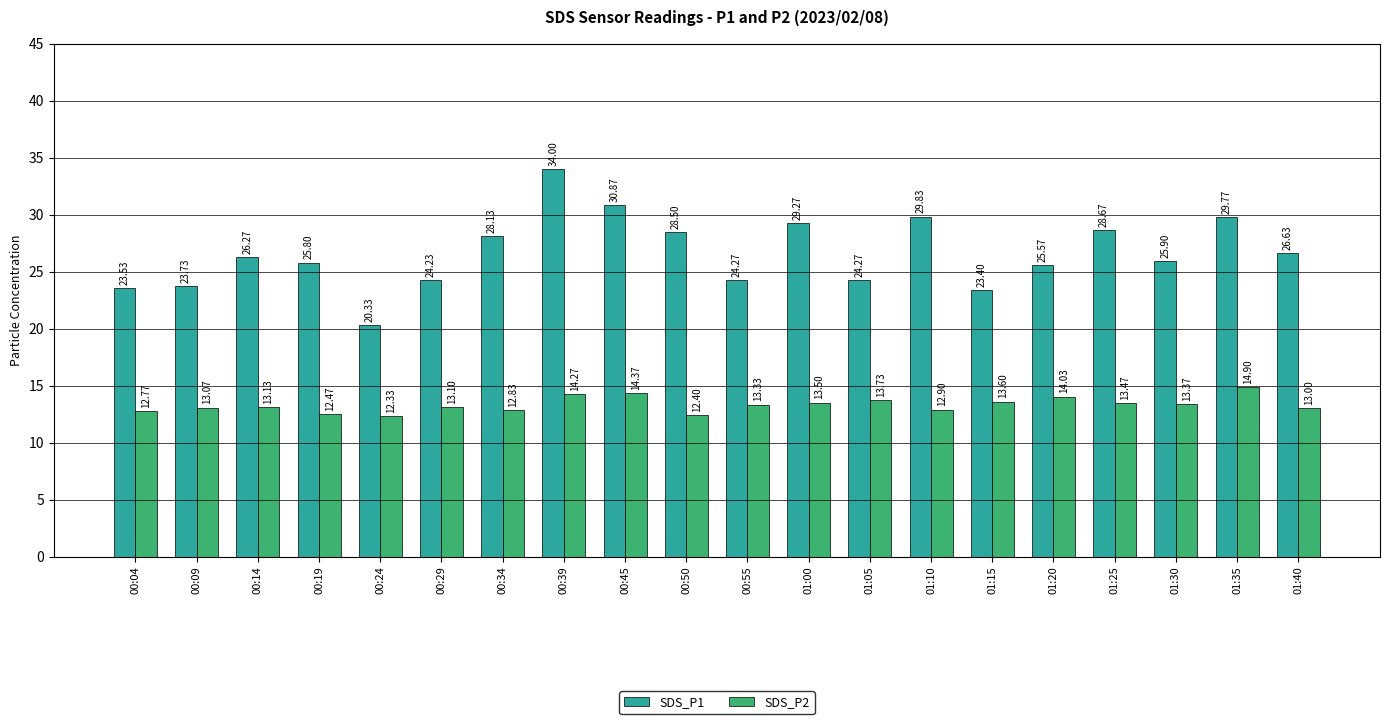

How many series are shown in this chart?

2